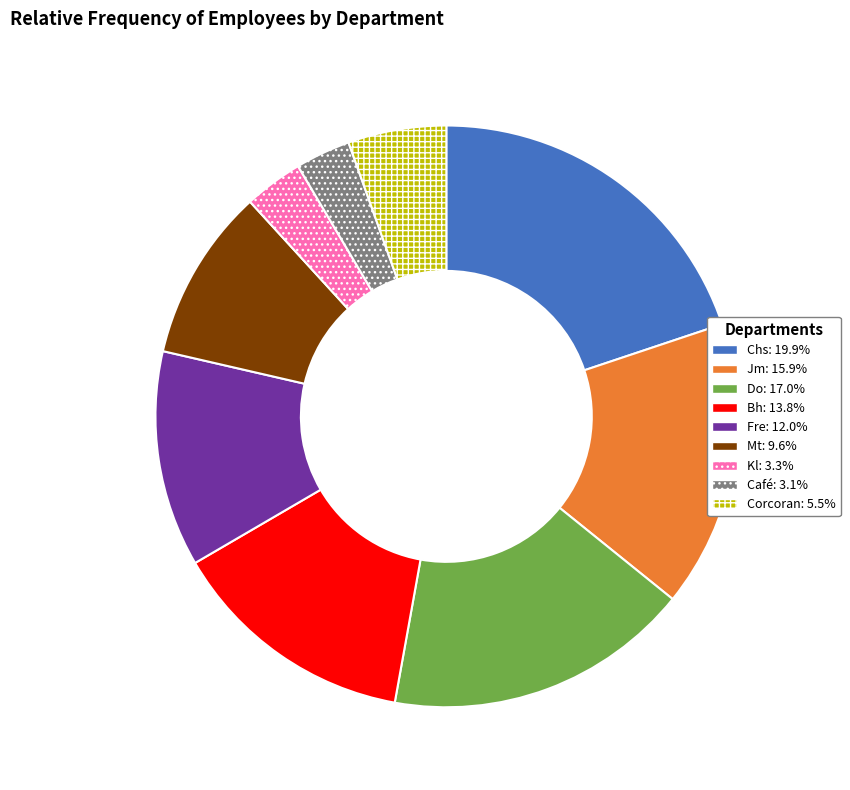

Combined, do Fre and Bh account for over 50%?

No